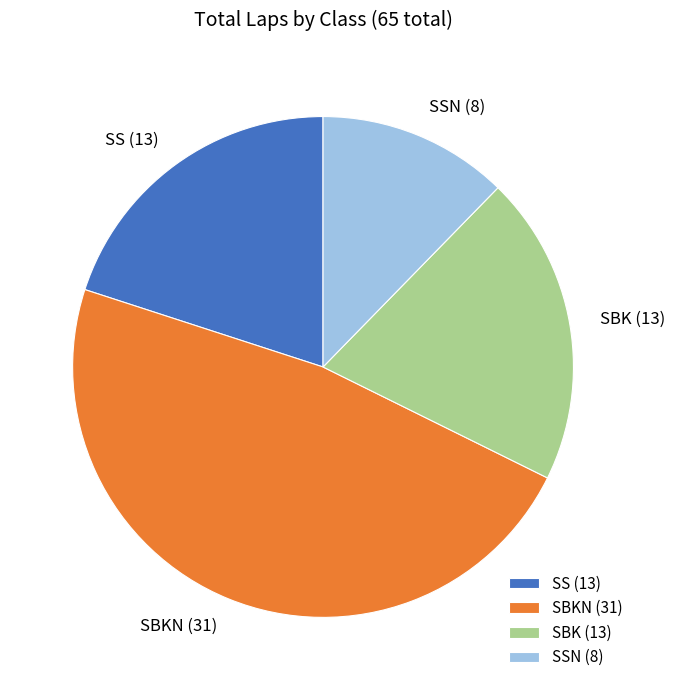

Which has a higher value, SBK or SBKN?

SBKN